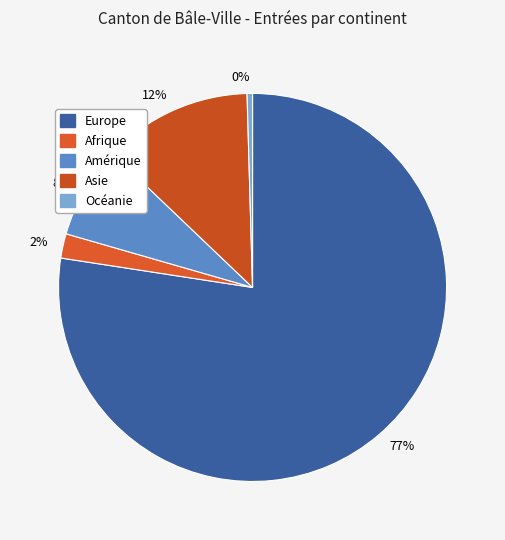

What is the total percentage of Asie and Afrique?

14.4%